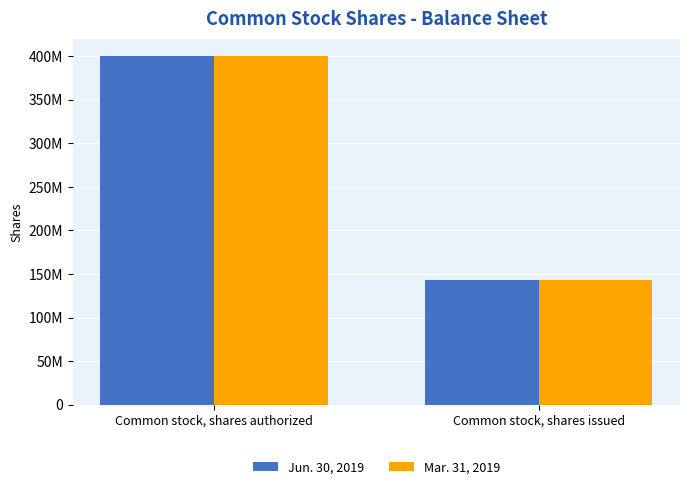

The Mar. 31, 2019 series shows 142822664 at Common stock, shares issued. True or false?

True